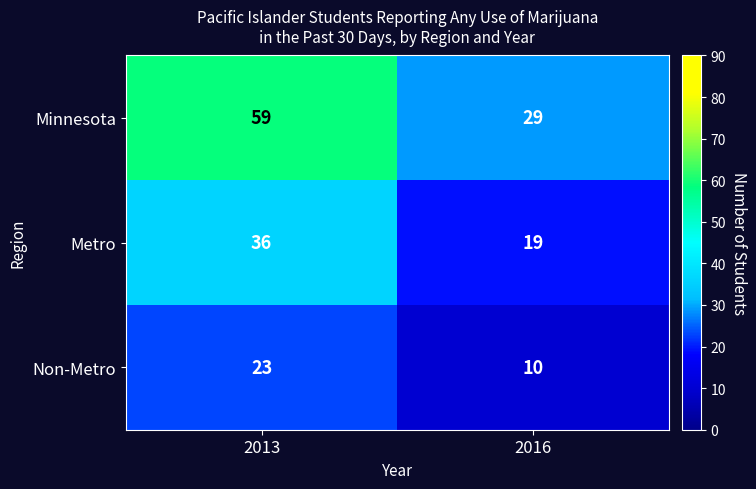

Read the Non-Metro value at 2016, to the nearest 5.

10